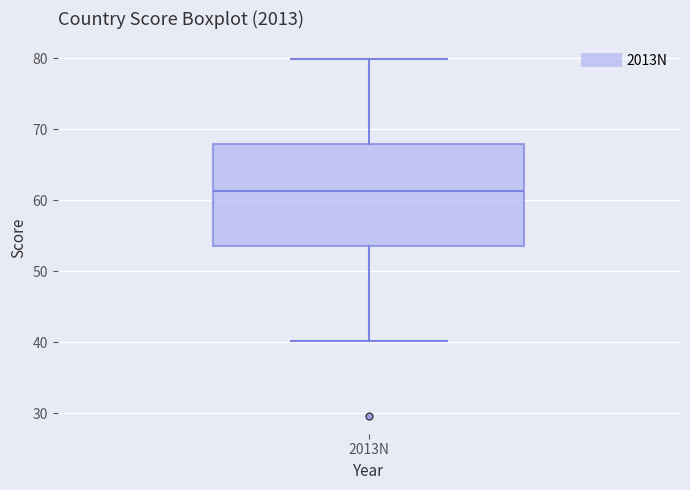

Transcribe this box plot: give where the median line is, the range the box spans, and where the two whiskers end, as read against the y-axis. The values are not printed on the chart, so give them approximately, as read against the axis.

median 61, box 54 to 68, whiskers 40 to 80